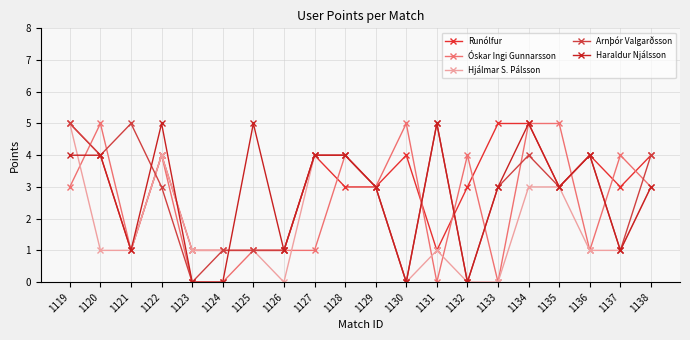

Reading left to right, extract all data points from this chart.

Runólfur: 5	4	1	4	1	1	1	1	4	3	3	4	1	3	5	5	3	4	3	4
Óskar Ingi Gunnarsson: 3	5	1	4	0	0	1	1	1	4	3	5	0	4	0	5	5	1	4	3
Hjálmar S. Pálsson: 5	1	1	4	1	1	1	0	4	4	3	0	1	0	0	3	3	1	1	3
Arnþór Valgarðsson: 5	4	5	3	0	1	1	1	4	4	3	0	5	0	3	4	3	4	1	4
Haraldur Njálsson: 4	4	1	5	0	0	5	1	4	4	3	0	5	0	3	5	3	4	1	3